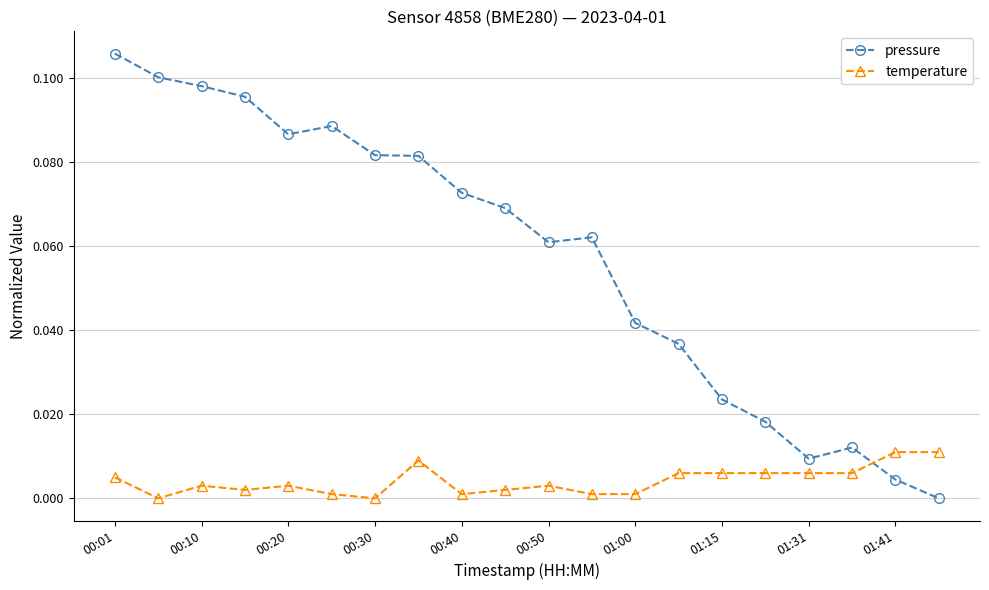

True or false: temperature has more than 2 points higher than both neighbors.

True